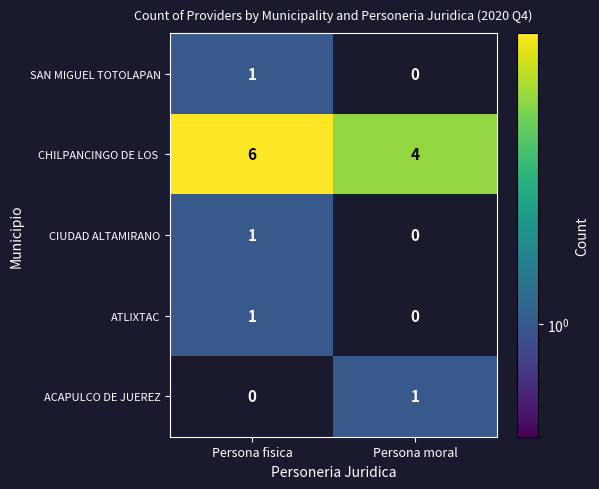

What is the difference between the highest and lowest values at Persona moral?

4